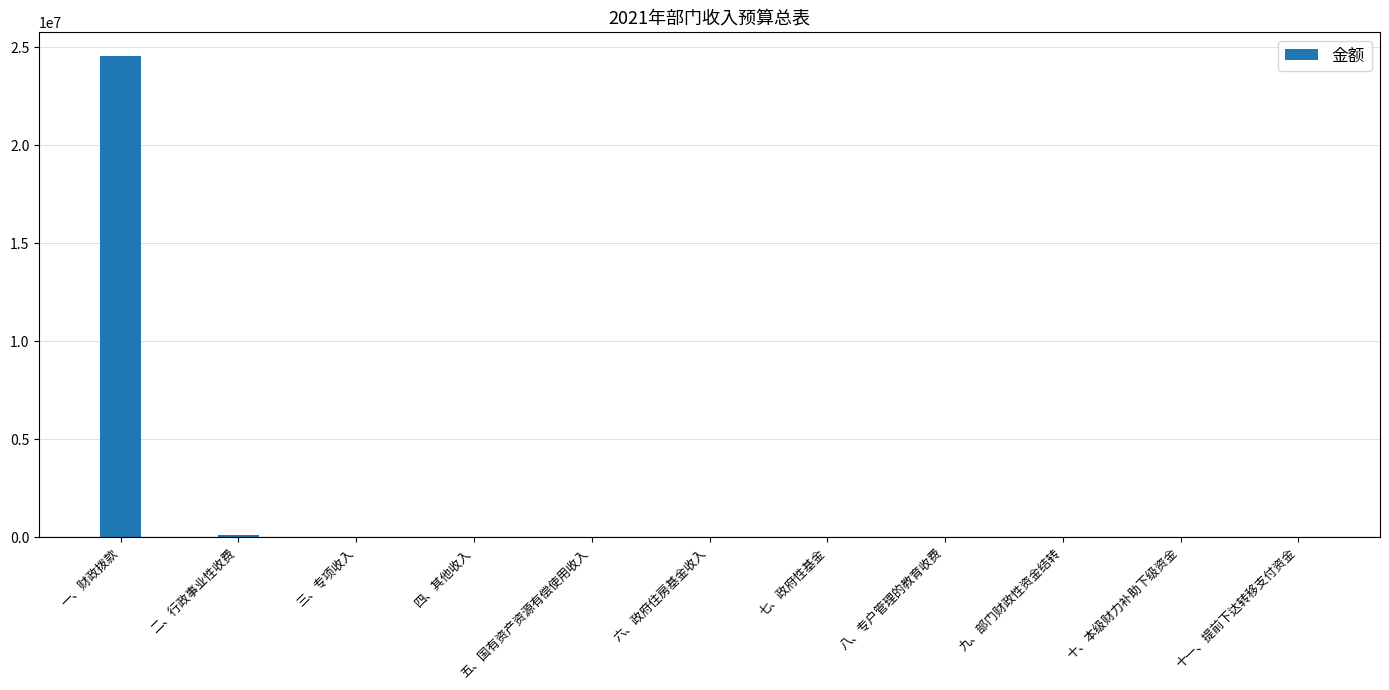

What is the sum of all values?

24646230.6